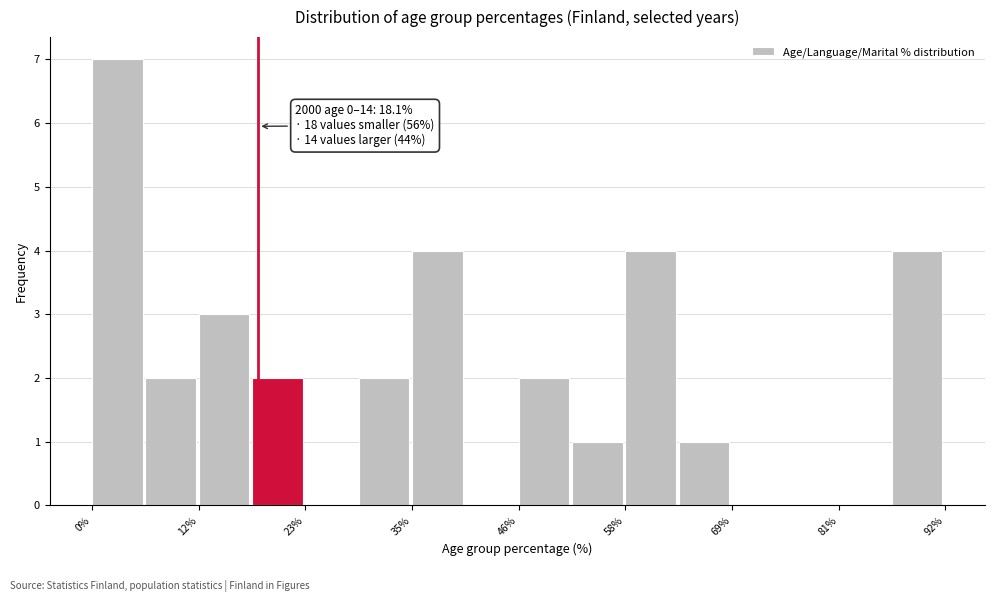

Read against the x-axis, roughly where is the centre of the tallest bar?

2